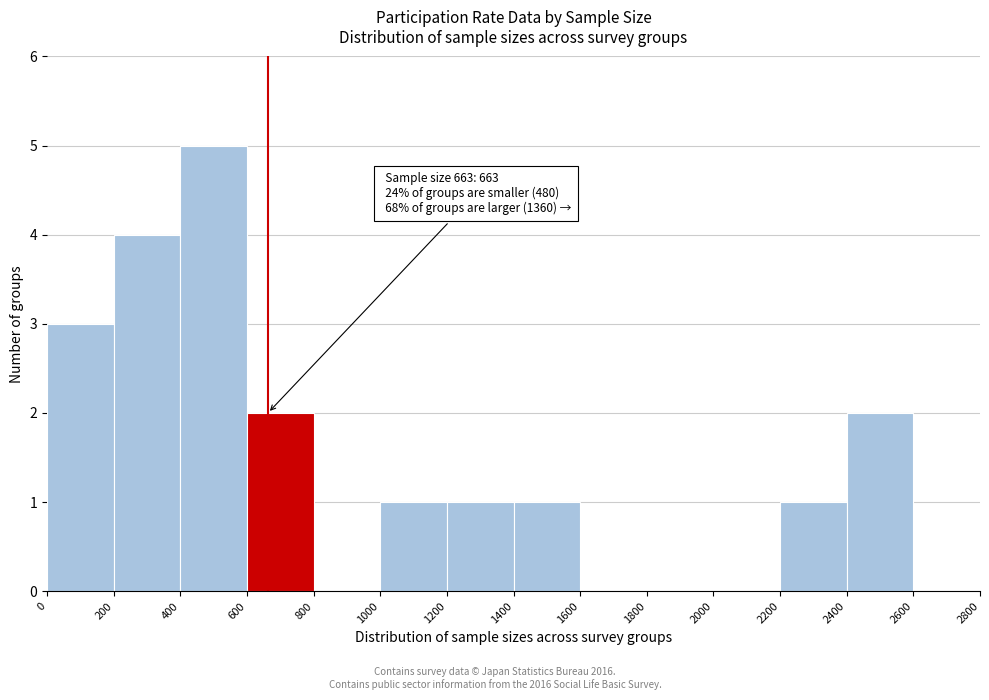

Over which range of the x-axis is the bar tallest?

400 to 600